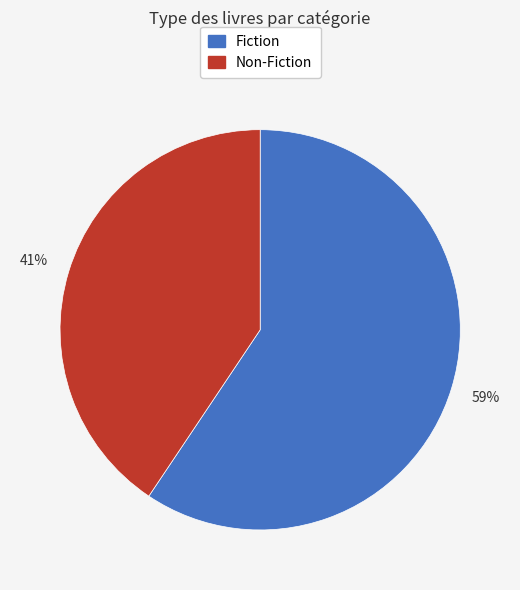

To the nearest percent, what is the average slice percentage?

50%